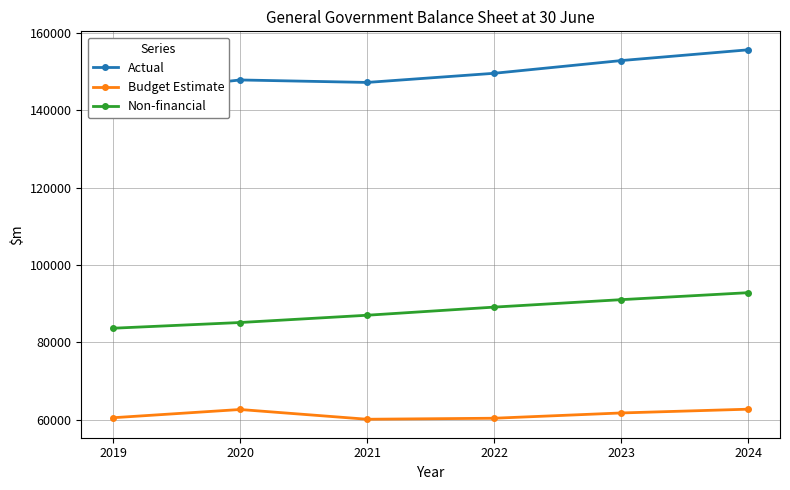

How many interior local valleys does the Actual series have?

1